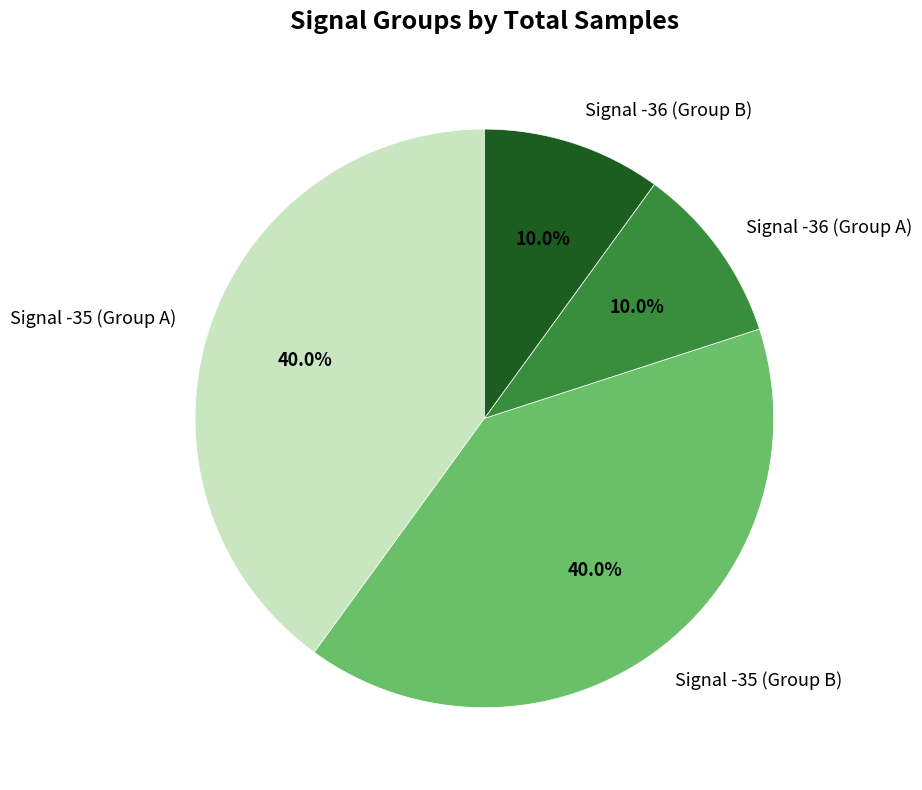

Between Signal -35 (Group B) and Signal -36 (Group A), which is larger?

Signal -35 (Group B)